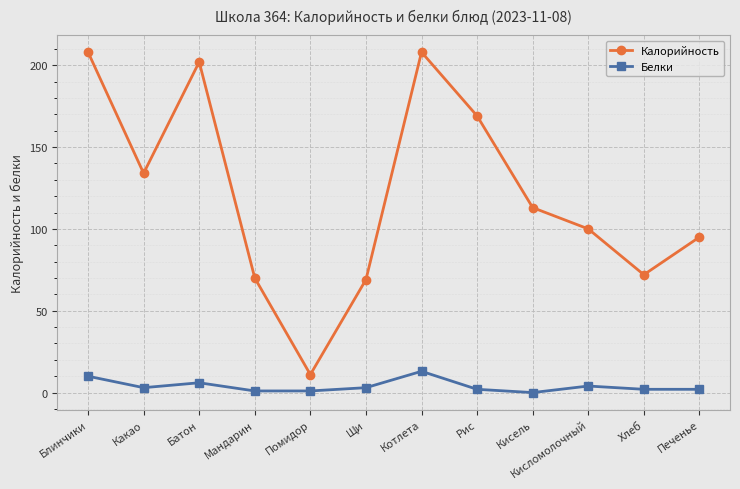

Which series has the largest total across all categories?

Калорийность